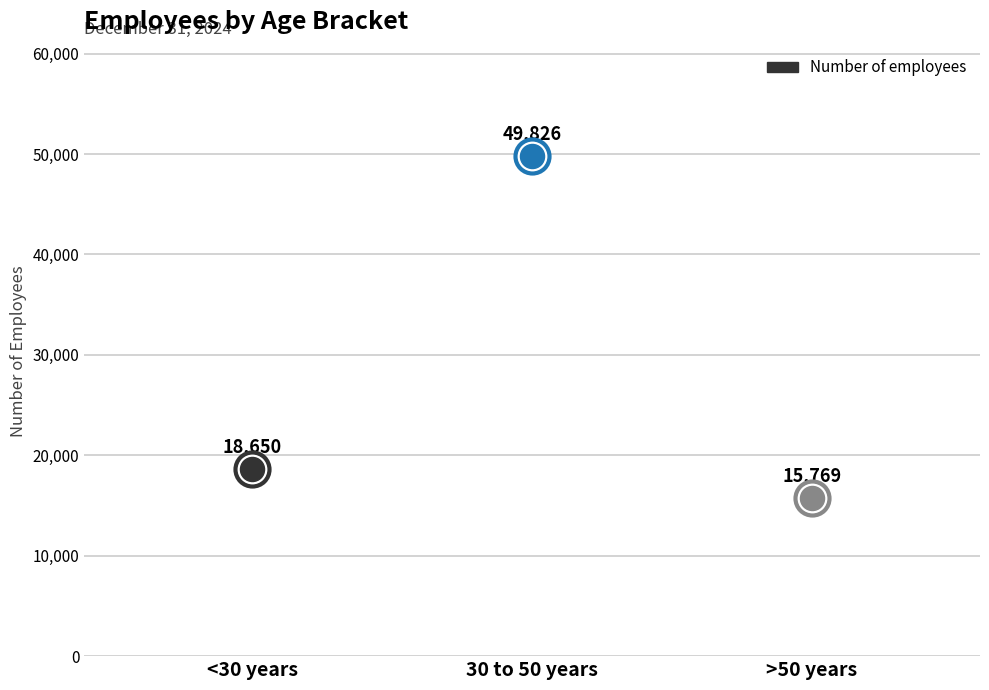

Which has a higher value, <30 years or >50 years?

<30 years